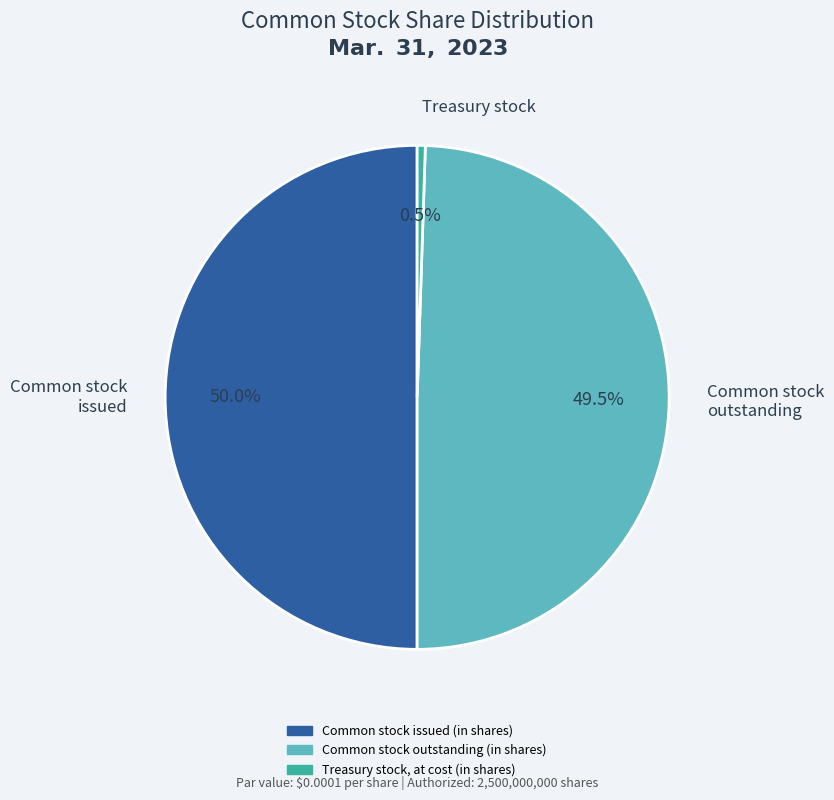

How many segments does this pie chart have?

3